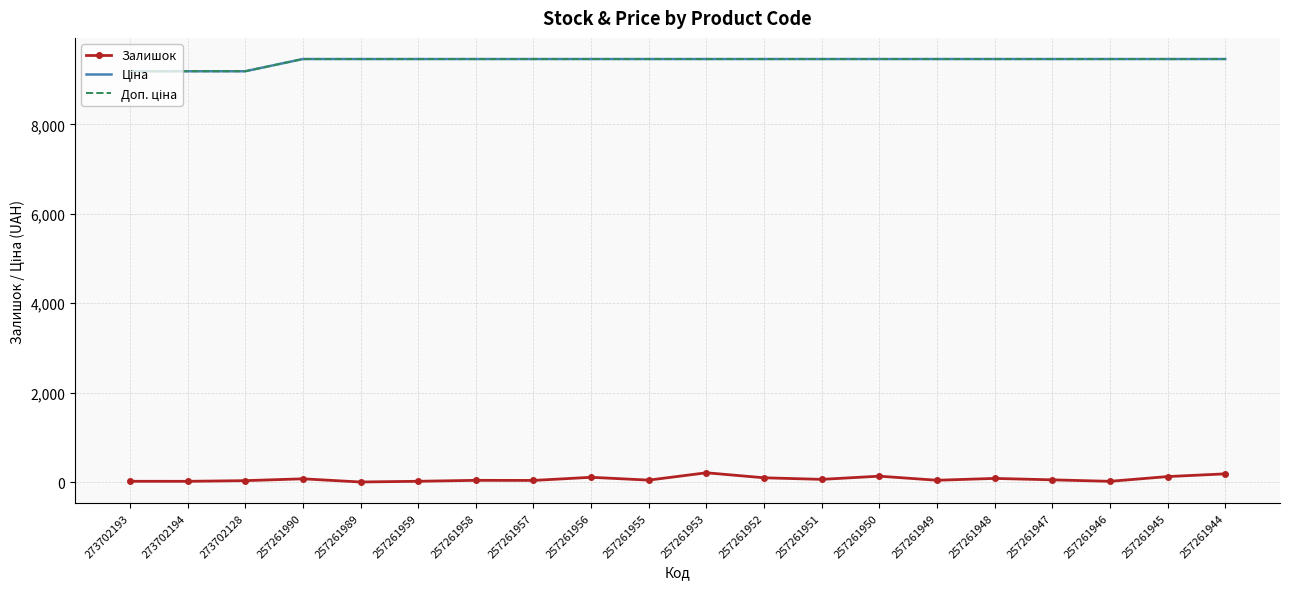

In Залишок, how many points are higher than both neighbors (excluding endpoints)?

6